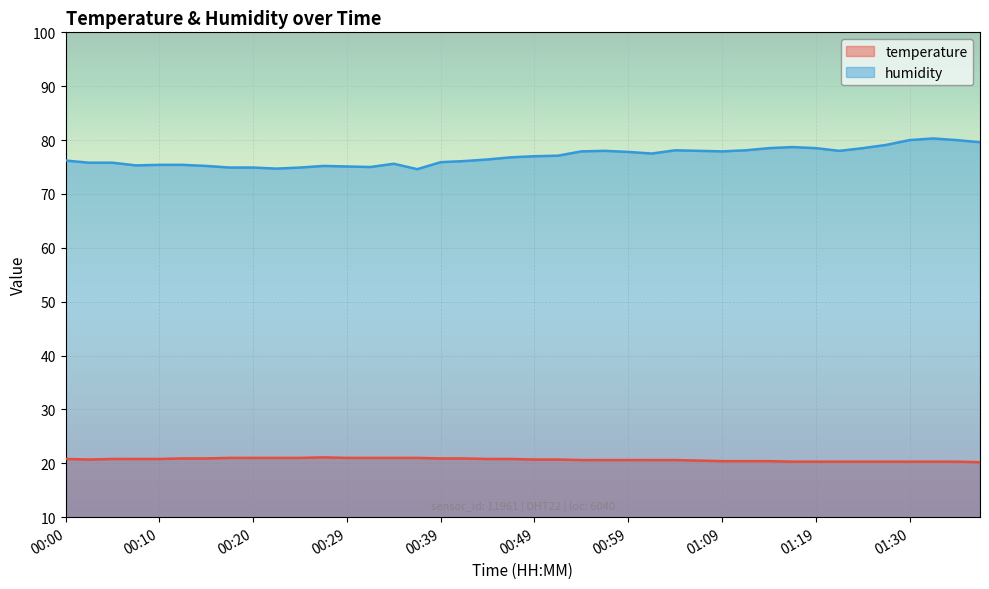

At 01:19, list the series in order from smallest to largest.

temperature, humidity